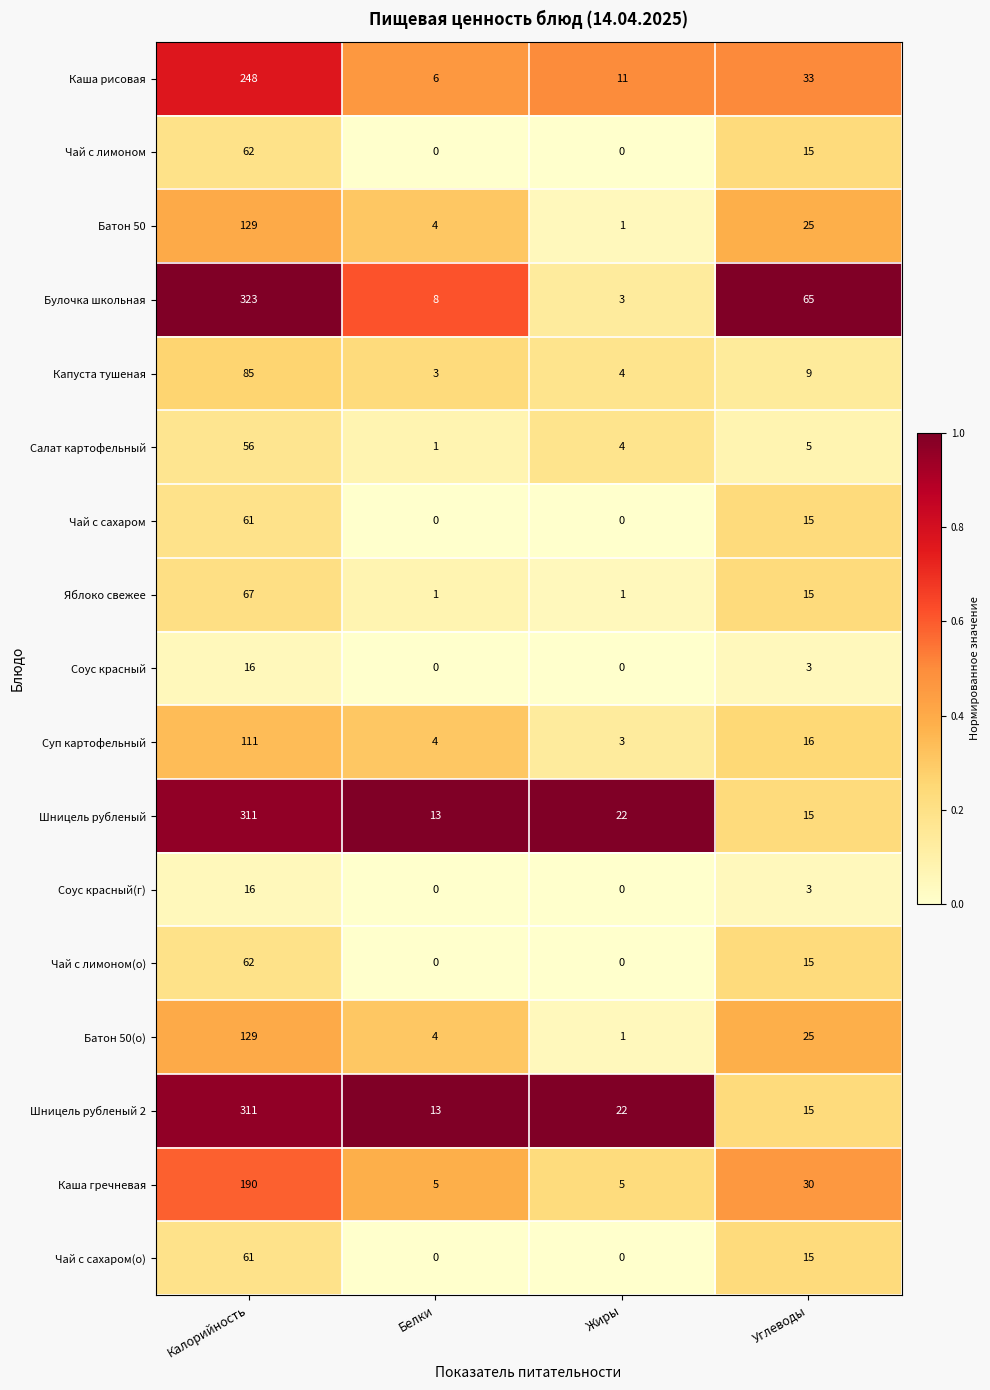

Which series has the largest range (max minus min)?

Булочка школьная